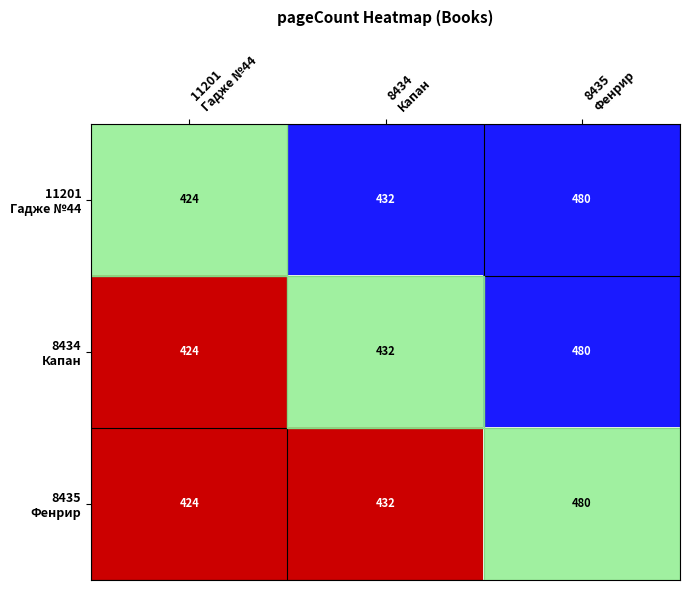

What is the smallest value displayed?

424